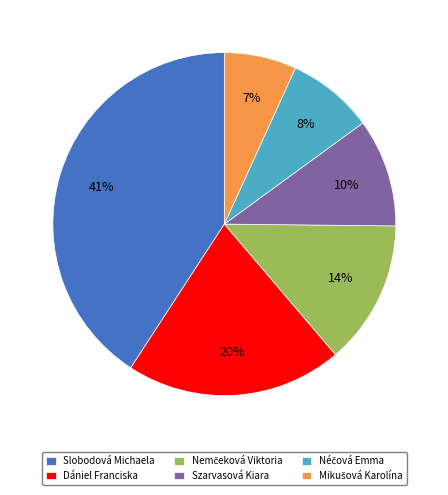

To the nearest percent, what is the average slice percentage?

17%